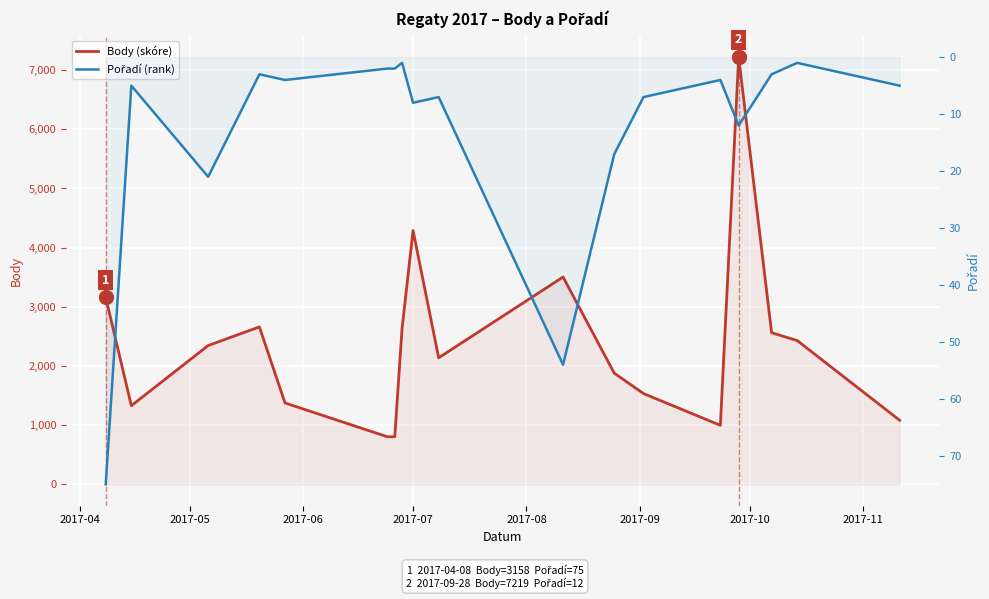

In Pořadí (rank), how many points are lower than both neighbors (excluding endpoints)?

6